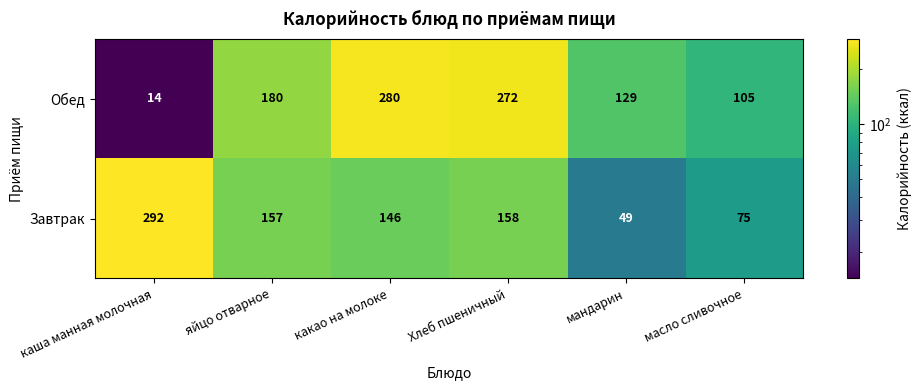

Rank the series at яйцо отварное from lowest to highest value.

Завтрак, Обед